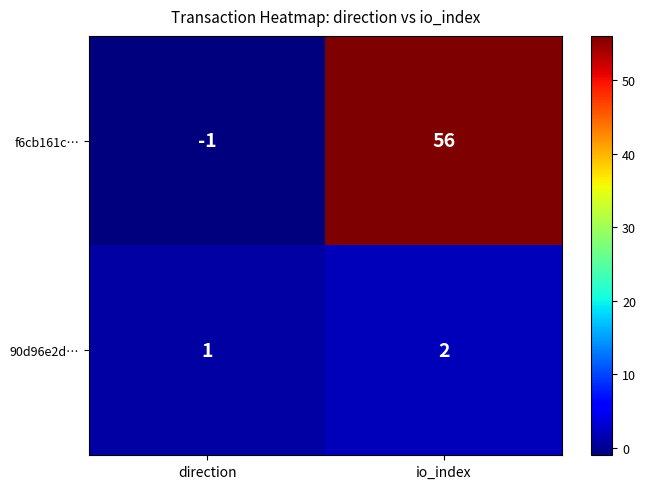

Which series has the largest range (max minus min)?

f6cb161c…